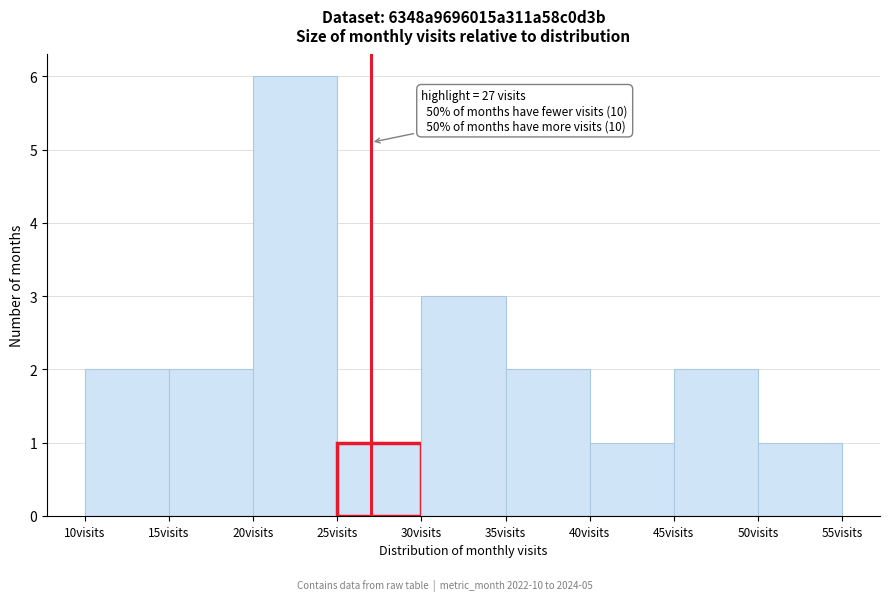

Over which range of the x-axis is the bar tallest?

20 to 25